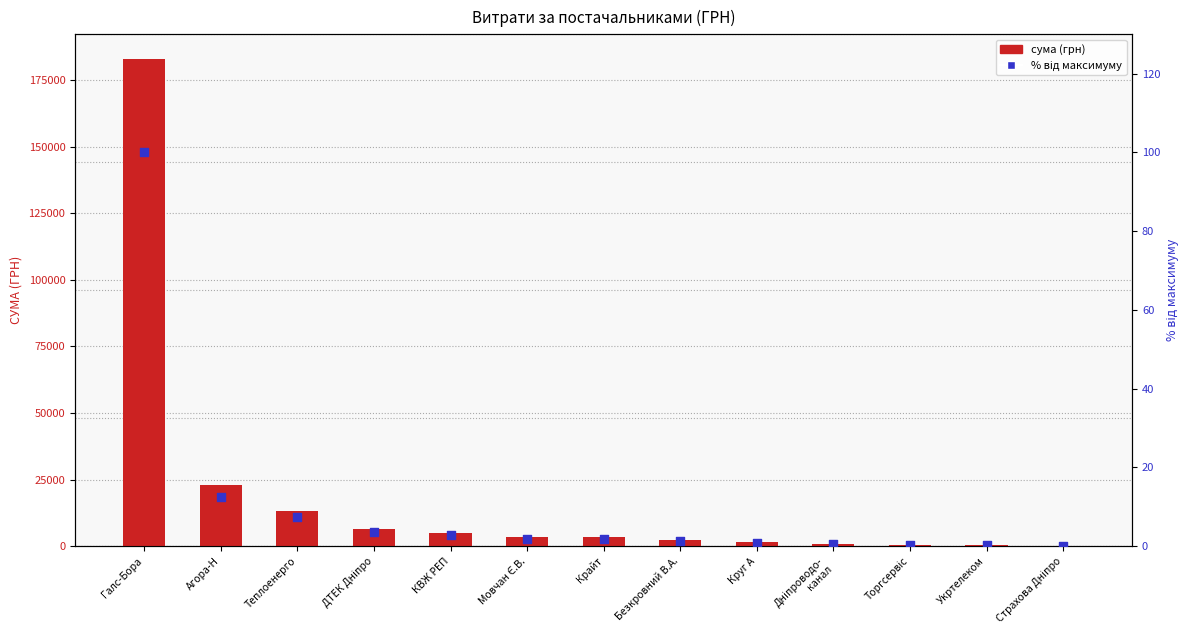

Which series has the largest total across all categories?

сума (грн)